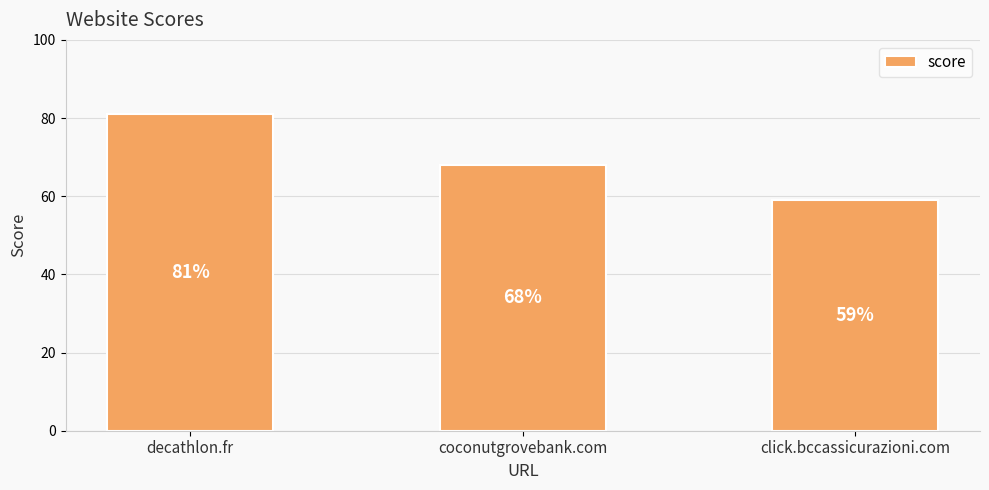

What is the ratio of the value at decathlon.fr to the value at click.bccassicurazioni.com?

1.4